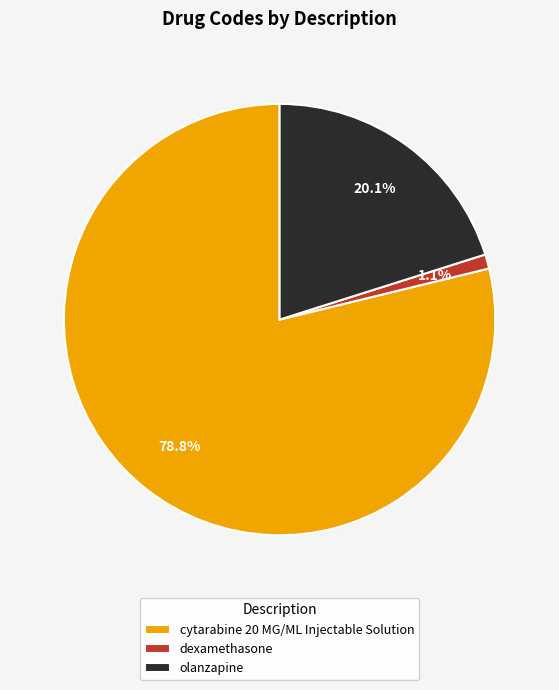

What percentage do olanzapine and dexamethasone together represent?

21.2%